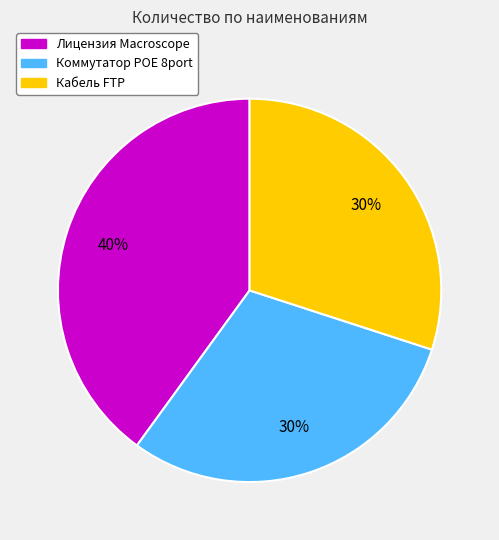

Is there a majority slice in this chart?

No